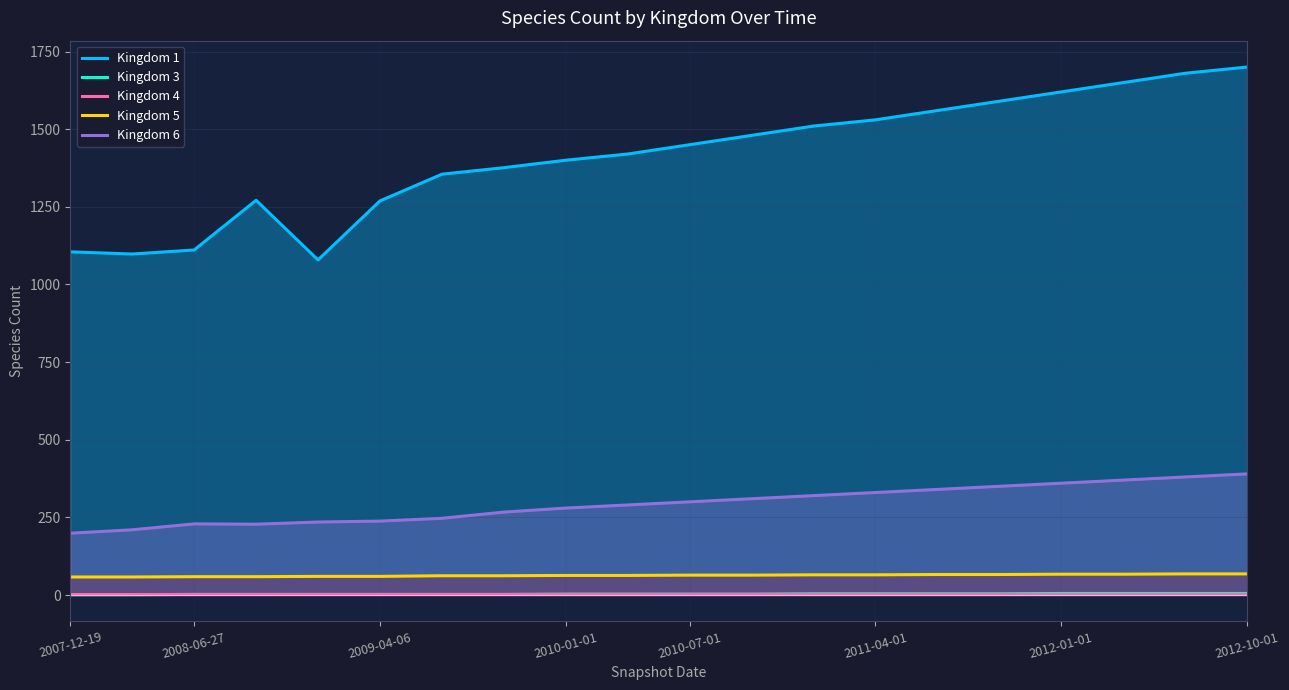

What is the approximate value of Kingdom 6 at 2010-07-01?

300